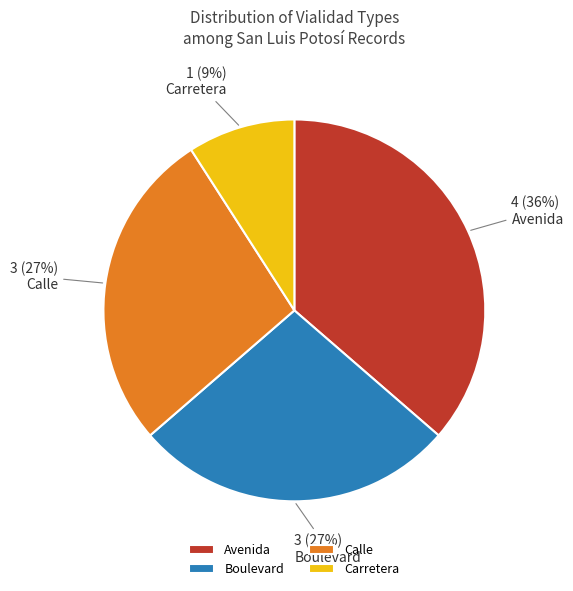

The Boulevard slice represents 15% of the pie. True or false?

False